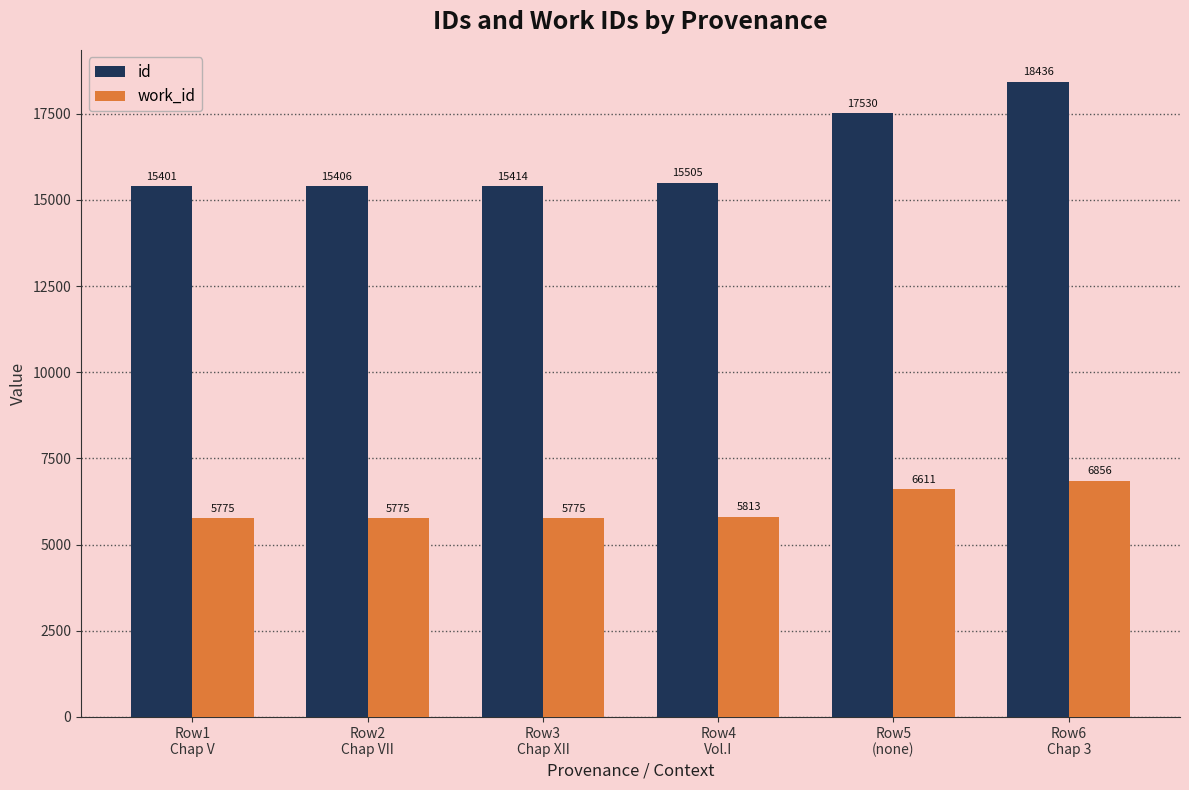

Which series changed the most between Row5
(none) and Row6
Chap 3?

id